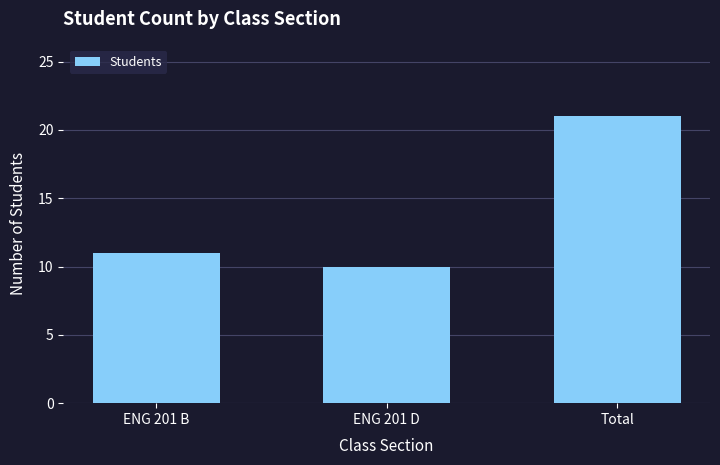

What is the sum of all values?

42